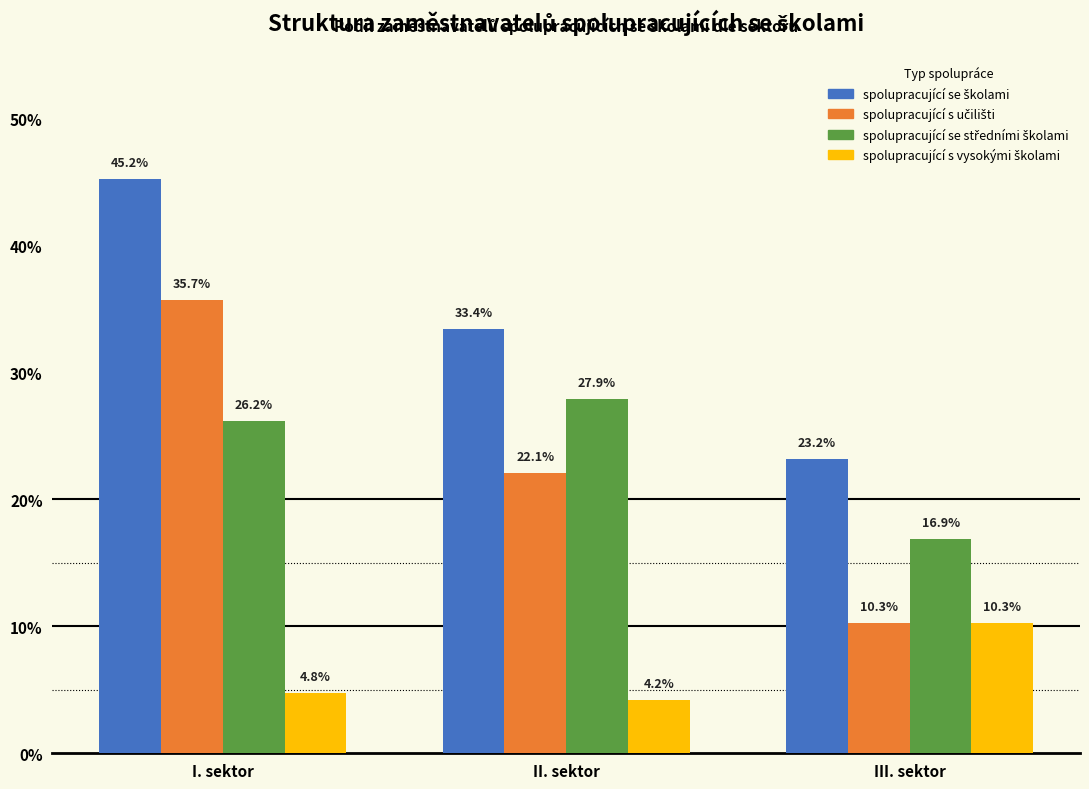

Are the bars horizontal?

No